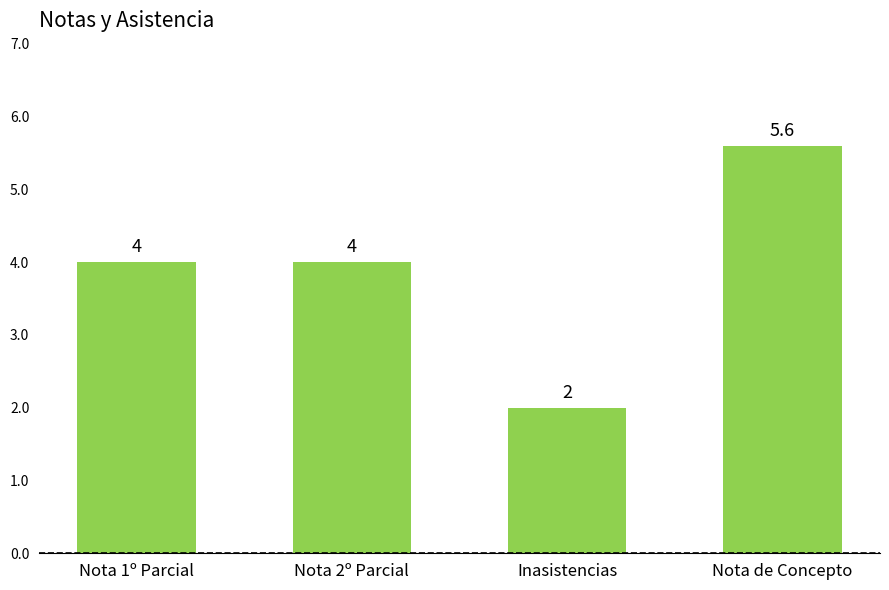

At which category does the chart reach its peak across all series?

Nota de Concepto